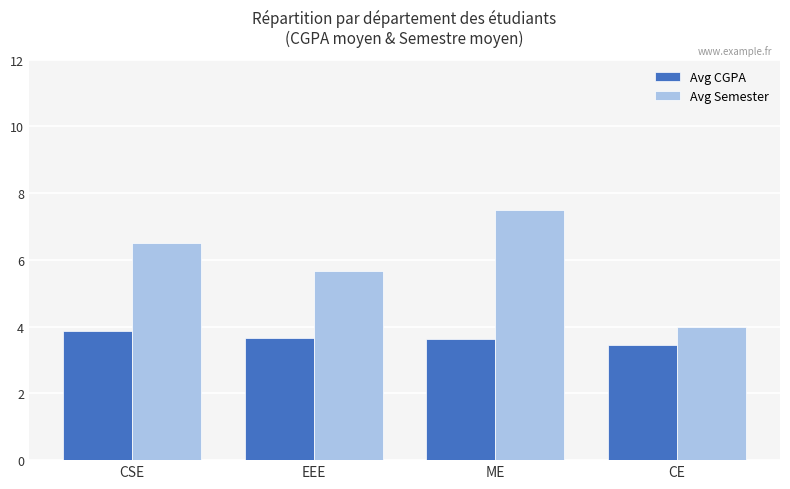

What is the label of the 3rd bar from the left?

ME